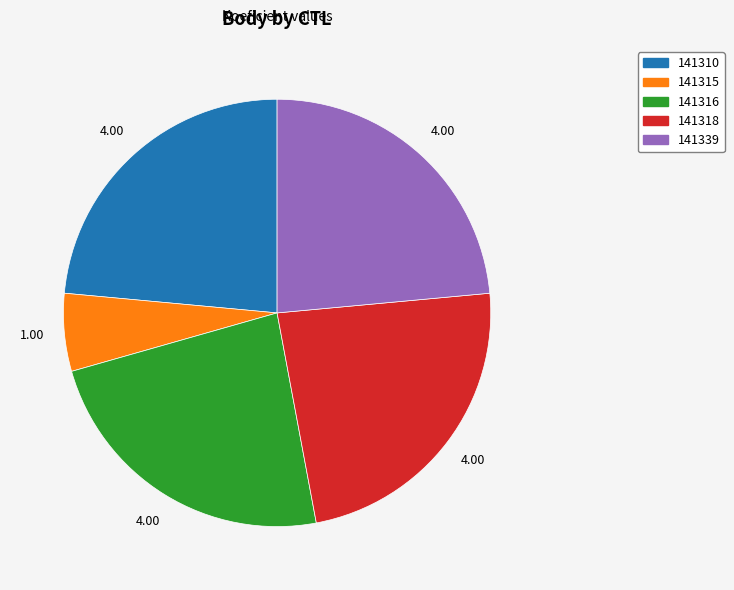

Is the sum of 141316 and 141318 greater than half?

No